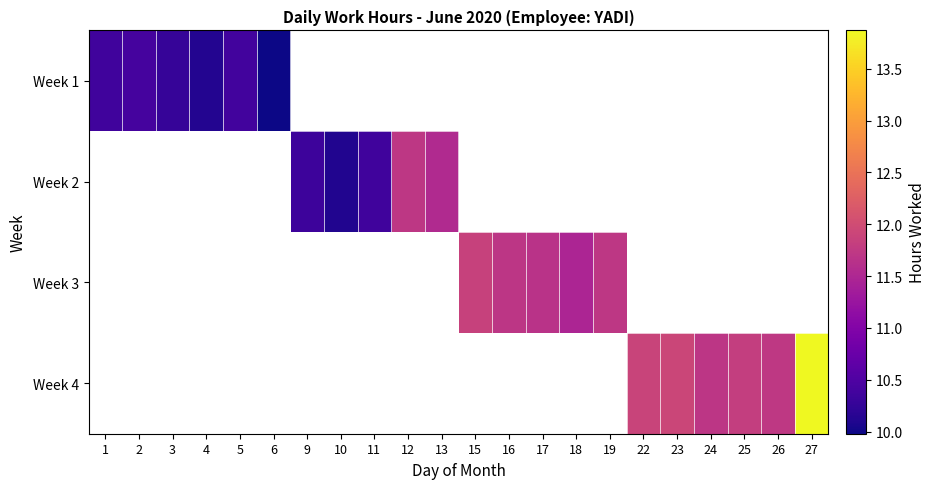

Which category has the lowest value in the Week 1 series?

6